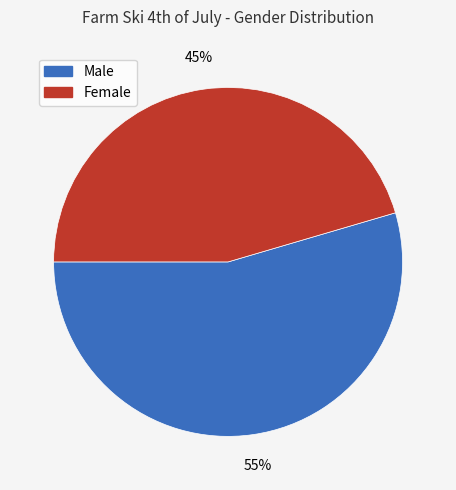

Combined, do Female and Male account for over 50%?

Yes